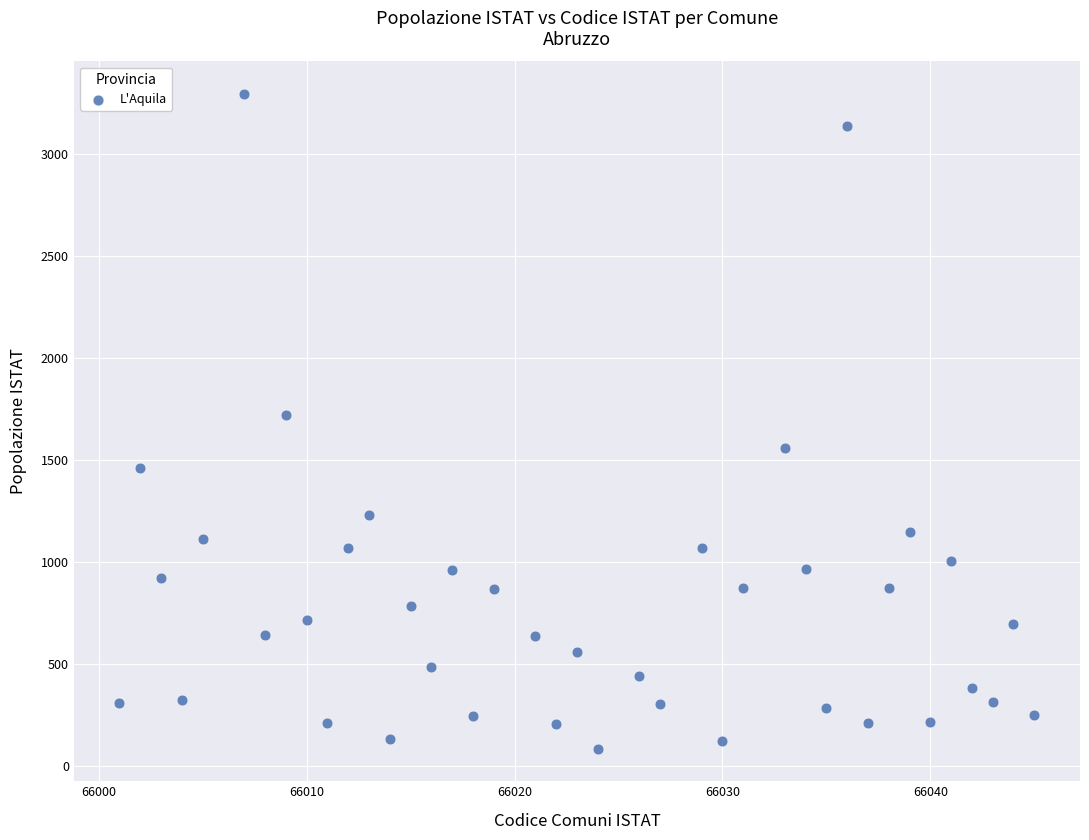

What is the range of Y values (max minus min)?

3207